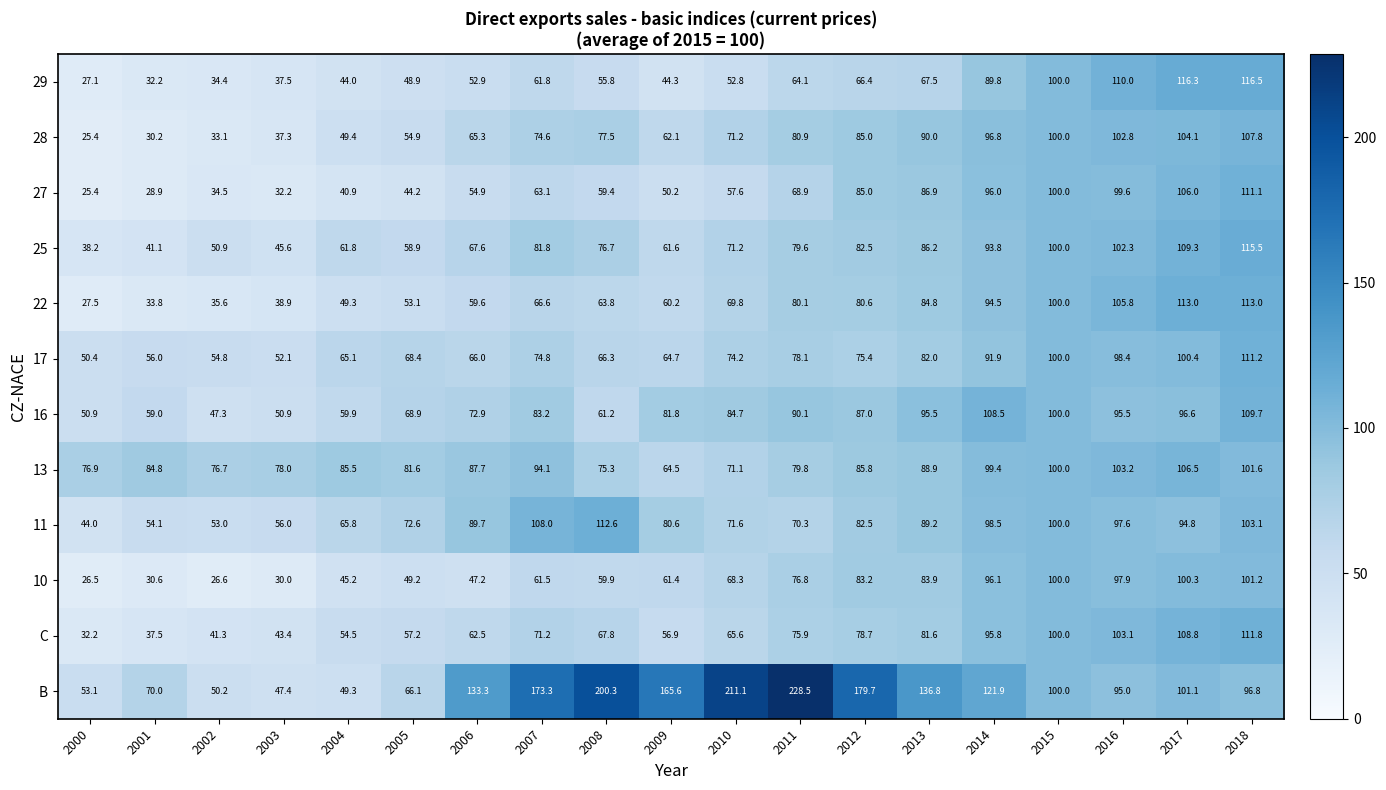

True or false: 29 has a value of 52.9 at 2006.

True